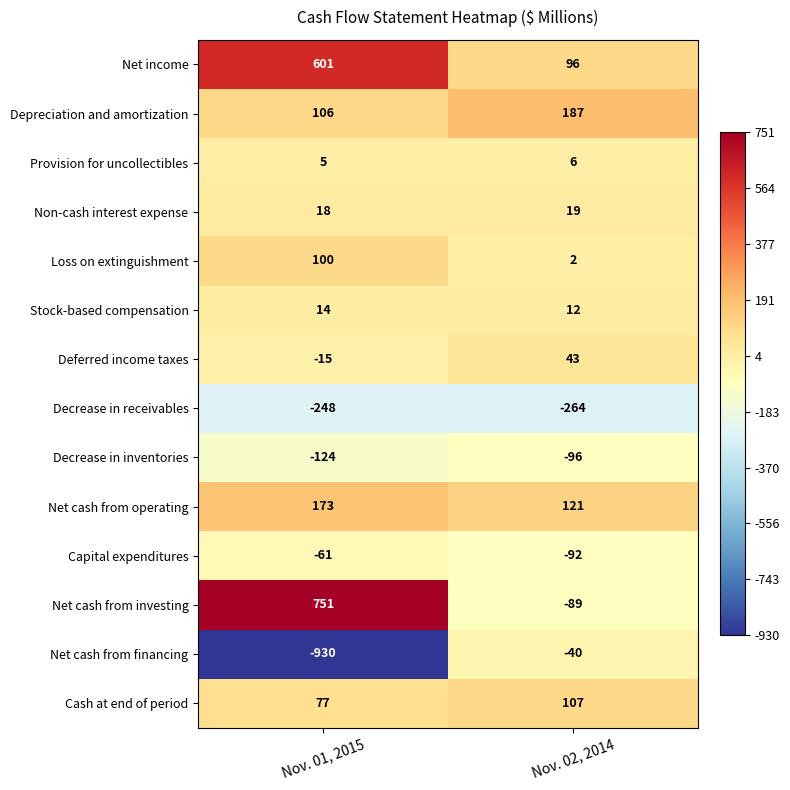

What is the minimum value shown in the chart?

-930